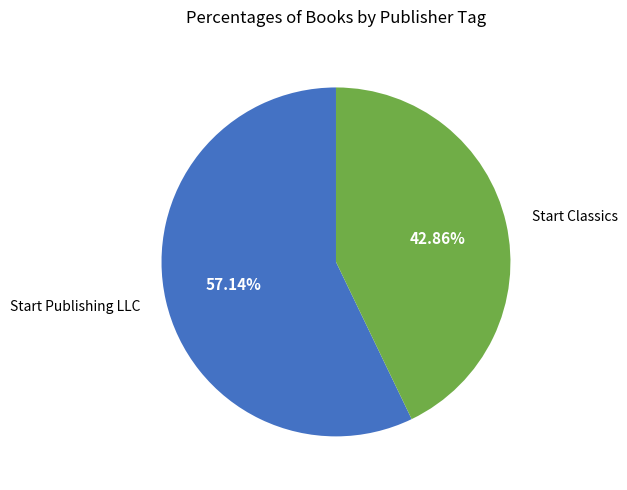

How much of the chart is everything except Start Publishing LLC?

42.9%